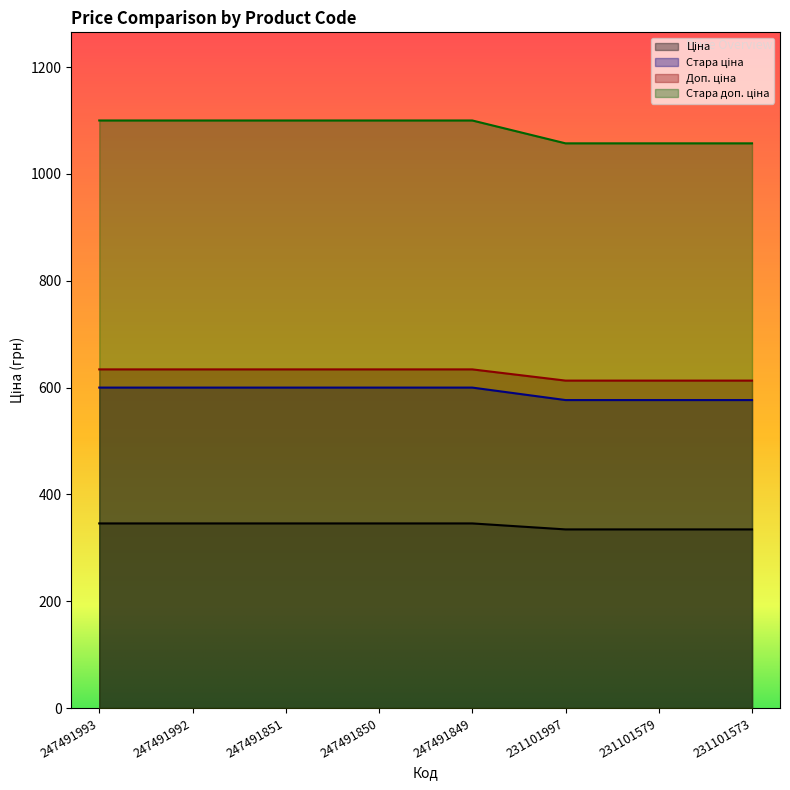

Which series has the widest spread of values?

Стара доп. ціна